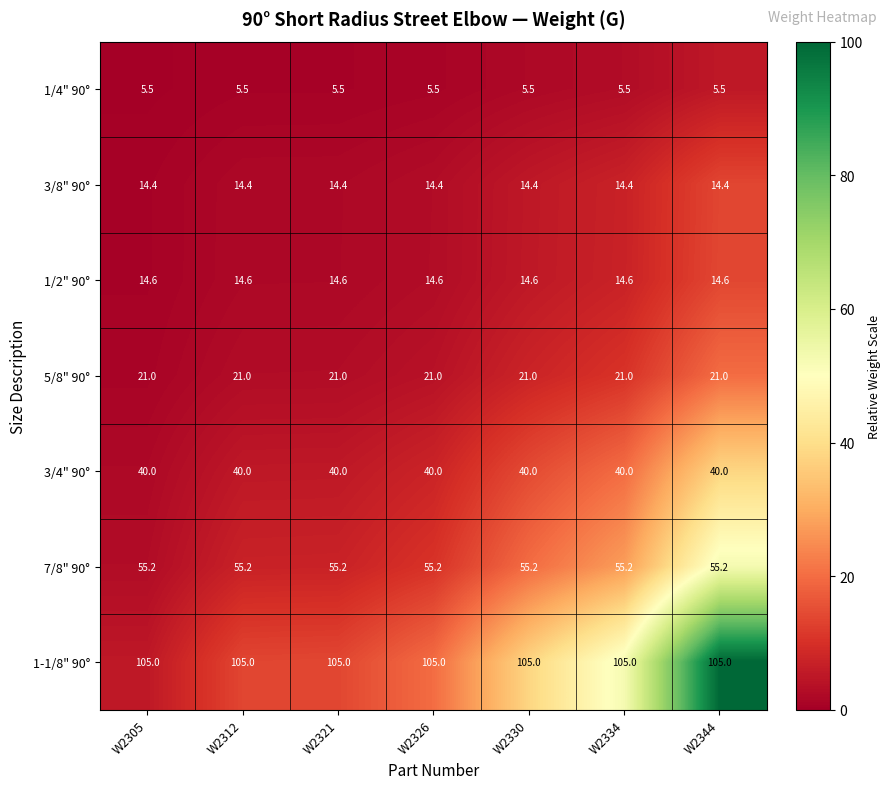

What is the spread (max minus min) of values at W2326?

99.5